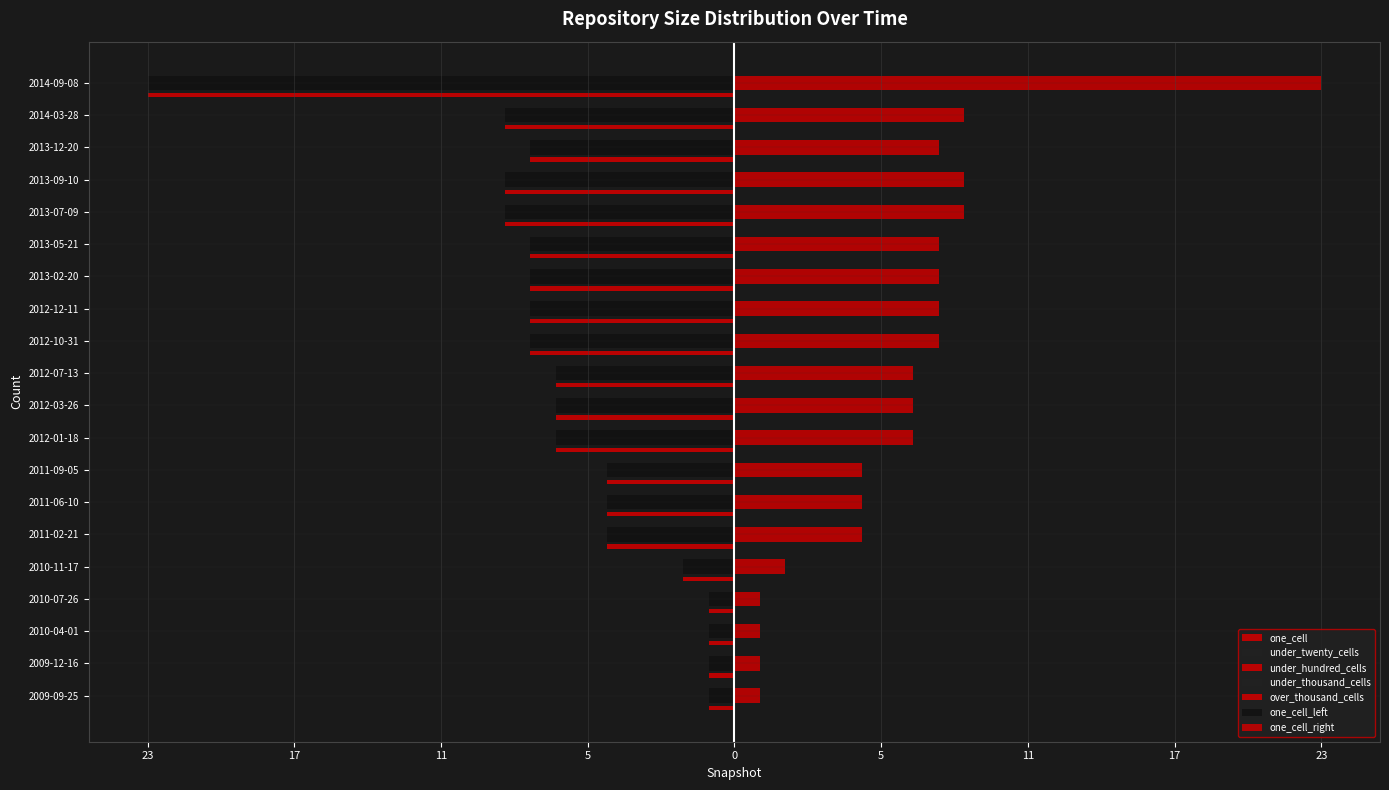

What is the spread (max minus min) of values at 2013-05-21?

8